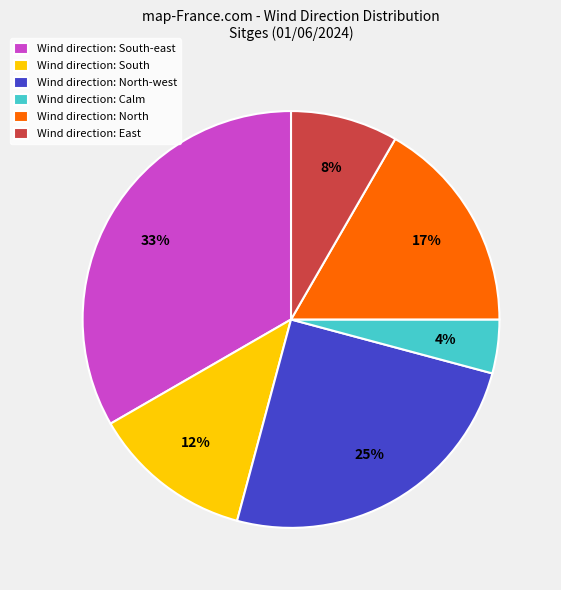

To the nearest percent, what is the difference between the largest and smallest slice percentages?

29%